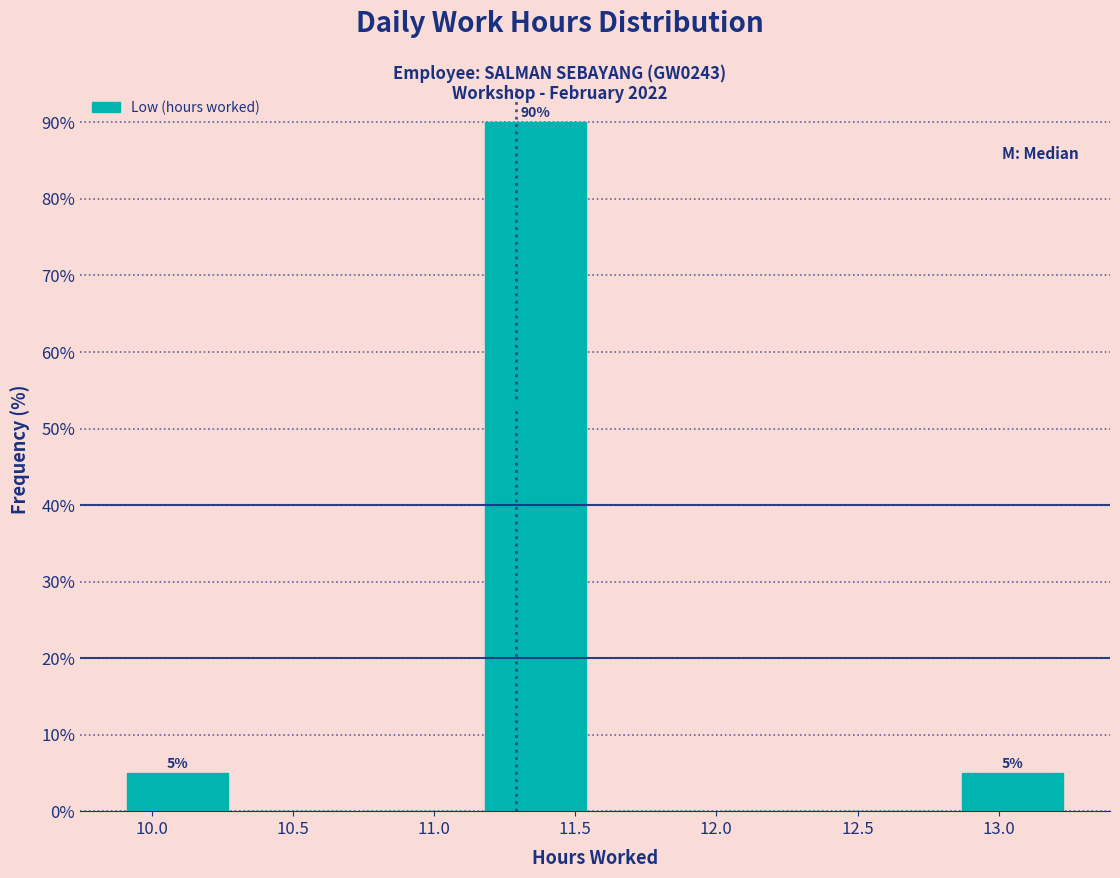

Which range on the x-axis has the tallest bar?

11.15 to 11.55